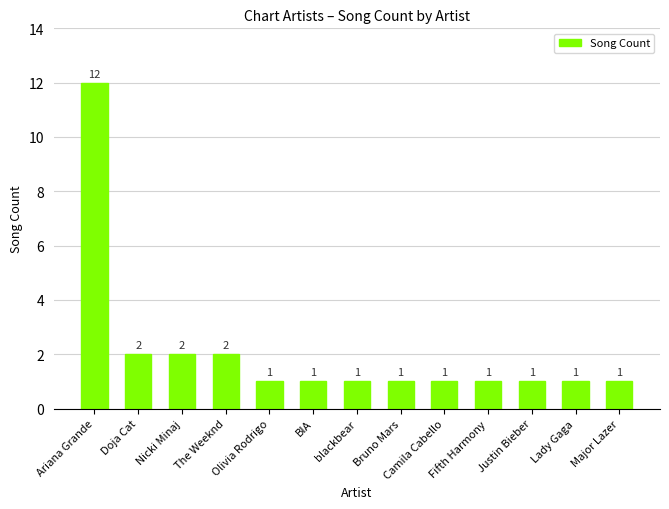

Reading left to right, extract all data points from this chart.

Ariana Grande=12	Doja Cat=2	Nicki Minaj=2	The Weeknd=2	Olivia Rodrigo=1	BIA=1	blackbear=1	Bruno Mars=1	Camila Cabello=1	Fifth Harmony=1	Justin Bieber=1	Lady Gaga=1	Major Lazer=1